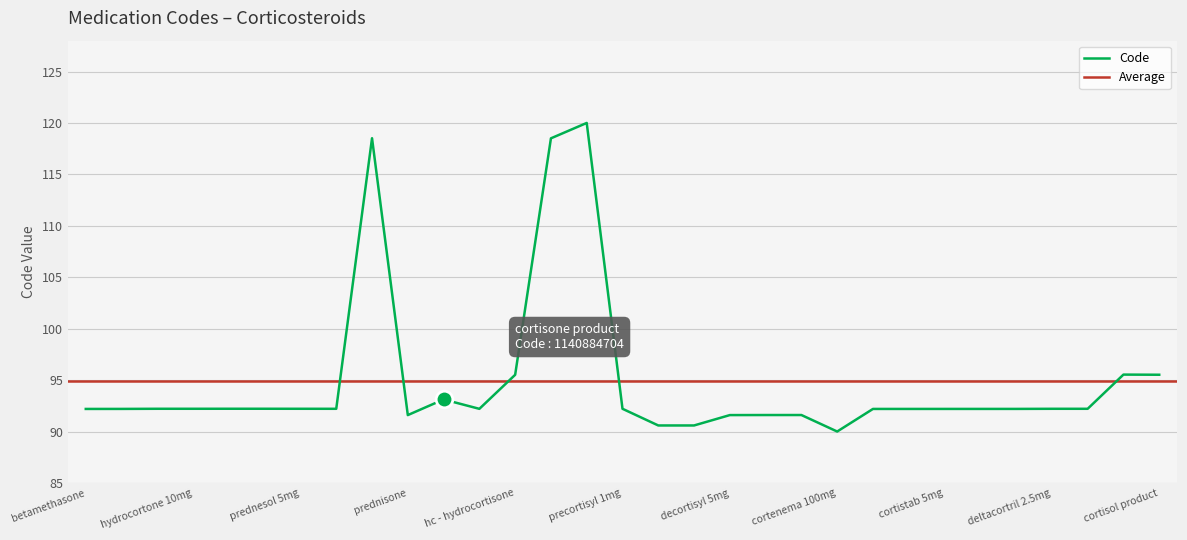

What is the value of the 6th point from the left?

92.2